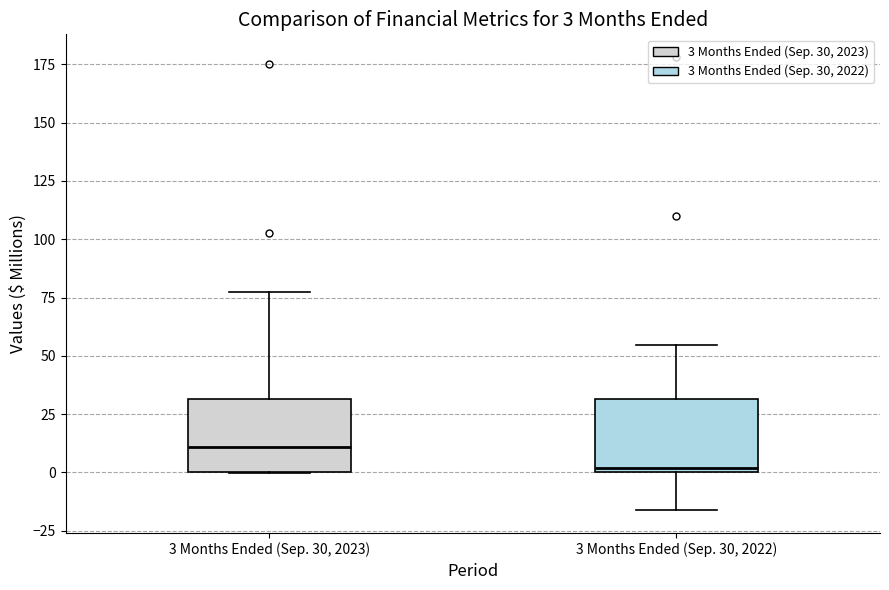

Which box has the highest median line?

3 Months Ended (Sep. 30, 2023)